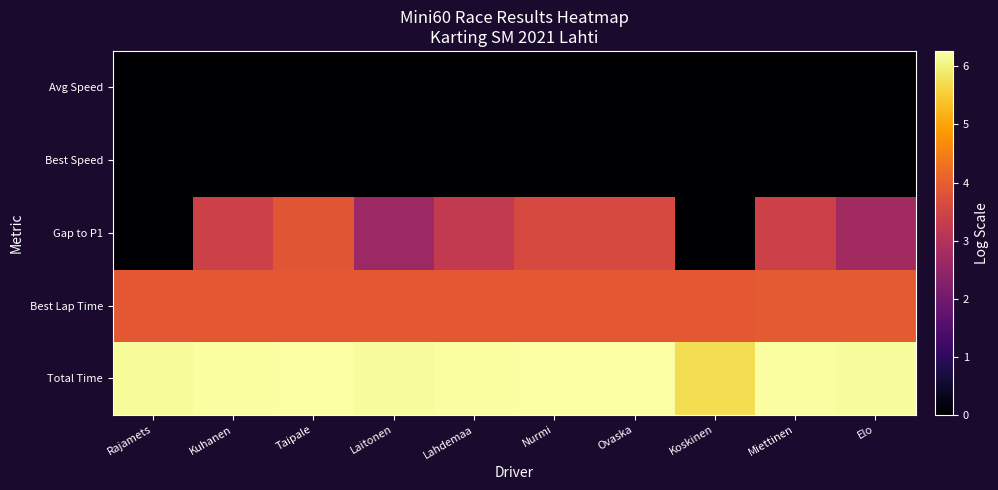

Reading left to right, list all the values displayed in this chart.

Total Time: Rajamets=6.2	Kuhanen=6.2	Taipale=6.3	Laitonen=6.2	Lahdemaa=6.2	Nurmi=6.2	Ovaska=6.2	Koskinen=5.7	Miettinen=6.2	Elo=6.2
Best Lap Time: Rajamets=3.9	Kuhanen=3.9	Taipale=3.9	Laitonen=3.9	Lahdemaa=3.9	Nurmi=3.9	Ovaska=3.9	Koskinen=3.9	Miettinen=3.9	Elo=3.9
Gap to P1: Rajamets=0.0	Kuhanen=3.5	Taipale=3.9	Laitonen=2.7	Lahdemaa=3.2	Nurmi=3.6	Ovaska=3.6	Koskinen=0.0	Miettinen=3.4	Elo=2.7
Best Speed: Rajamets=0.0	Kuhanen=0.0	Taipale=0.0	Laitonen=0.0	Lahdemaa=0.0	Nurmi=0.0	Ovaska=0.0	Koskinen=0.0	Miettinen=0.0	Elo=0.0
Avg Speed: Rajamets=0.0	Kuhanen=0.0	Taipale=0.0	Laitonen=0.0	Lahdemaa=0.0	Nurmi=0.0	Ovaska=0.0	Koskinen=0.0	Miettinen=0.0	Elo=0.0